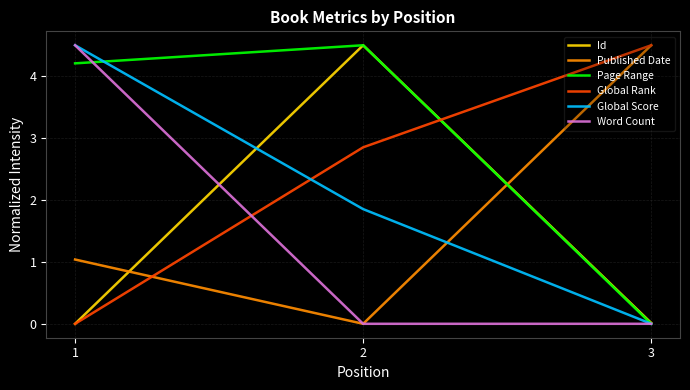

Which series has the largest total across all categories?

Page Range